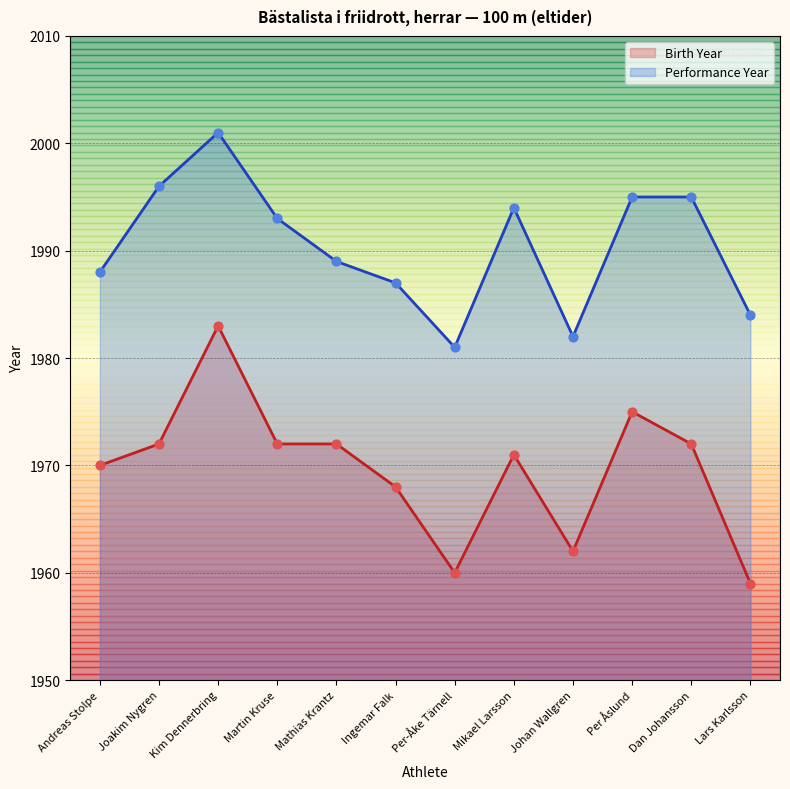

What is the total value across all series at Mathias Krantz?

3961